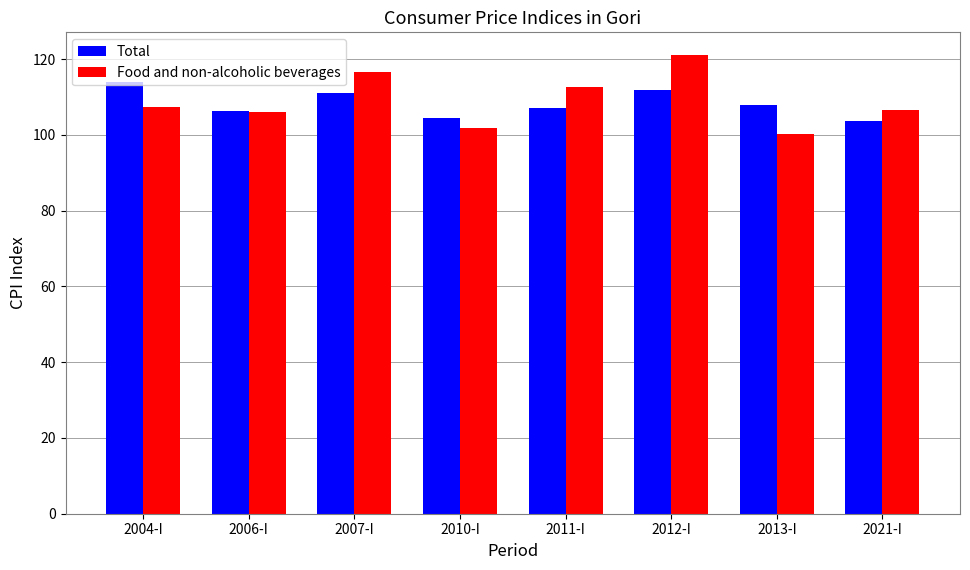

Count the number of categories in the chart.

8